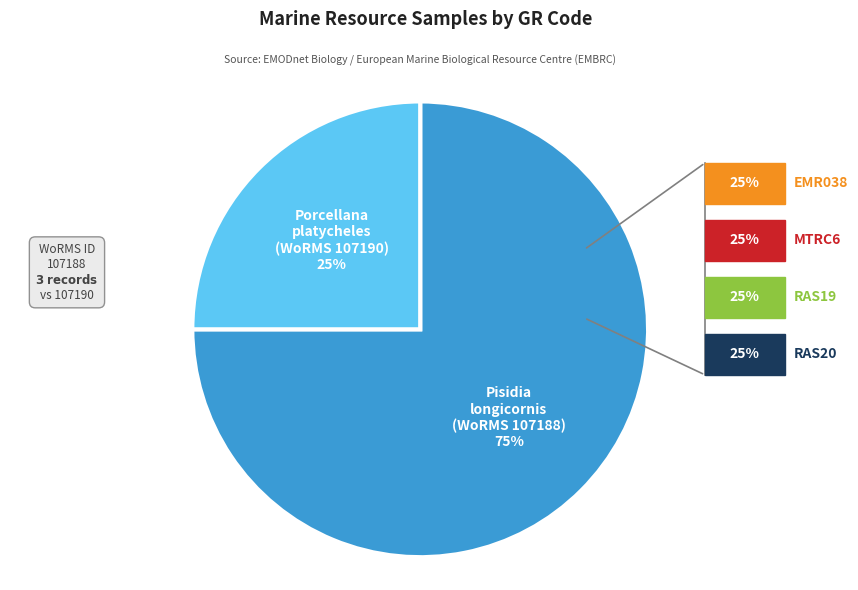

Between Pisidia longicornis (WoRMS 107188) and Porcellana platycheles (WoRMS 107190), which is larger?

Pisidia longicornis (WoRMS 107188)